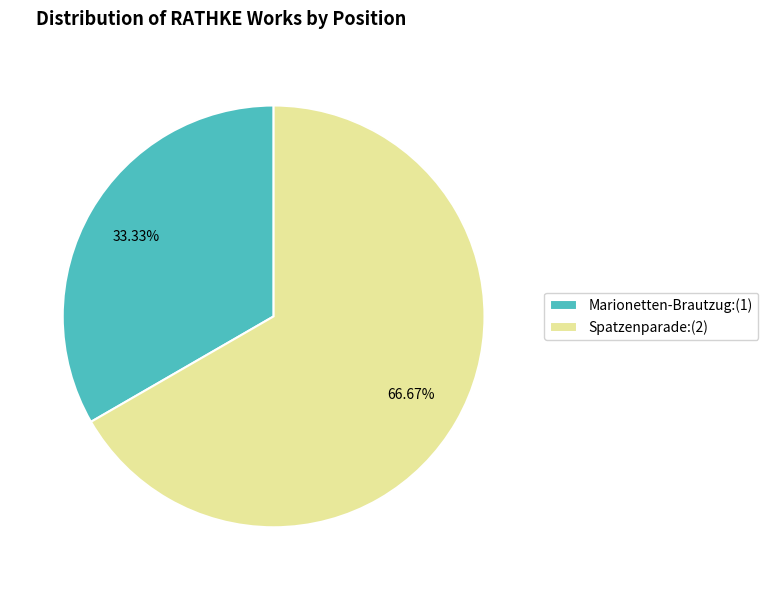

What is the largest slice in the pie chart?

Spatzenparade